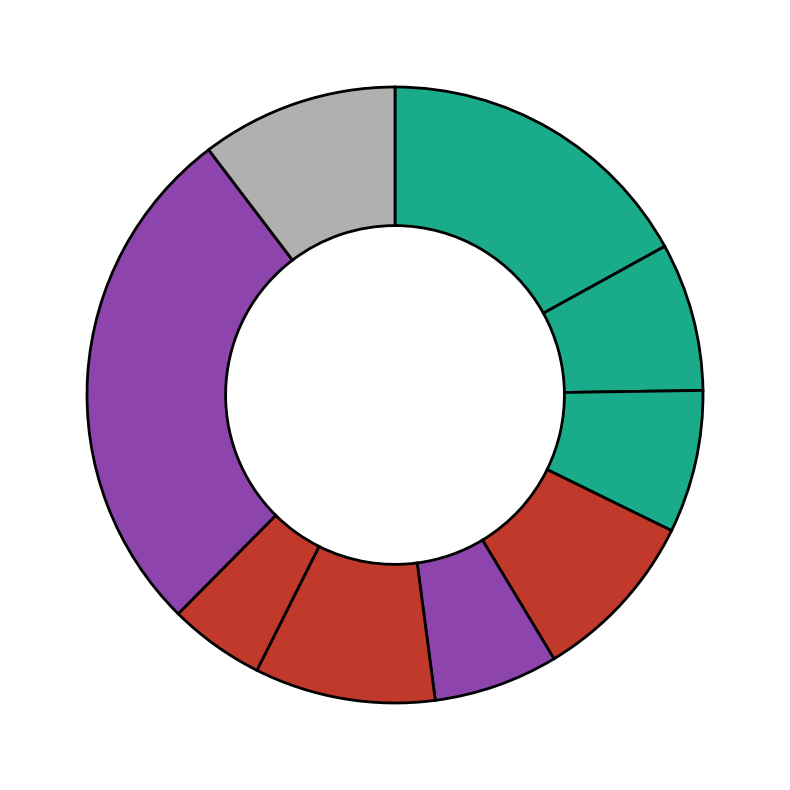

How many slices are in this pie chart?

9